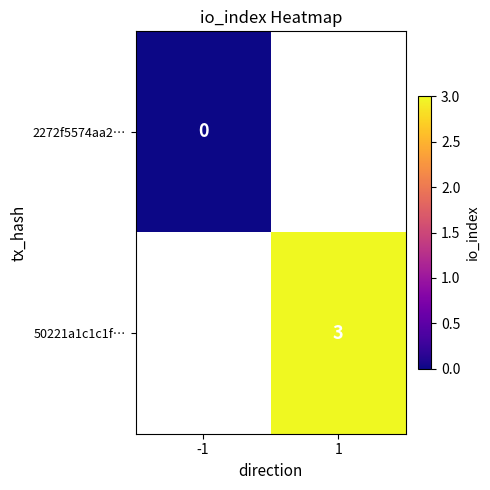

What is the maximum value shown in the chart?

3.0